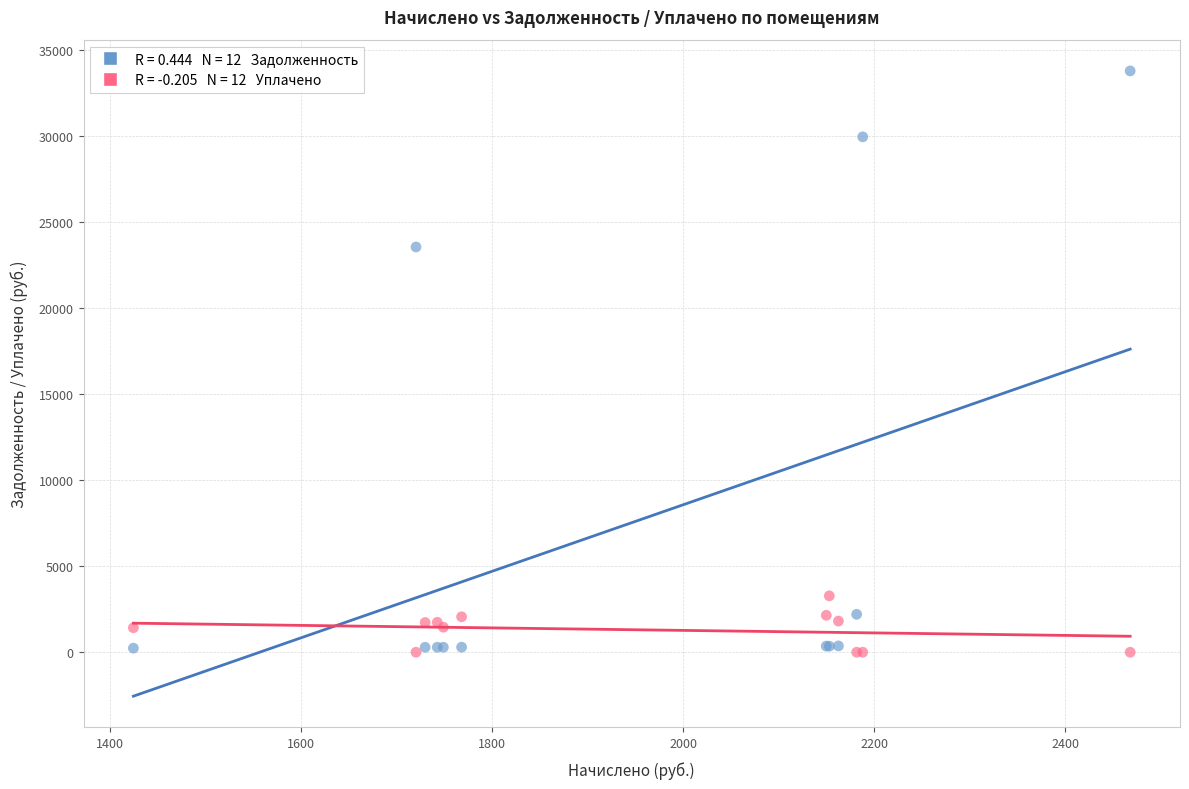

Across all series, what Y value is closest to 16903?

23568.8